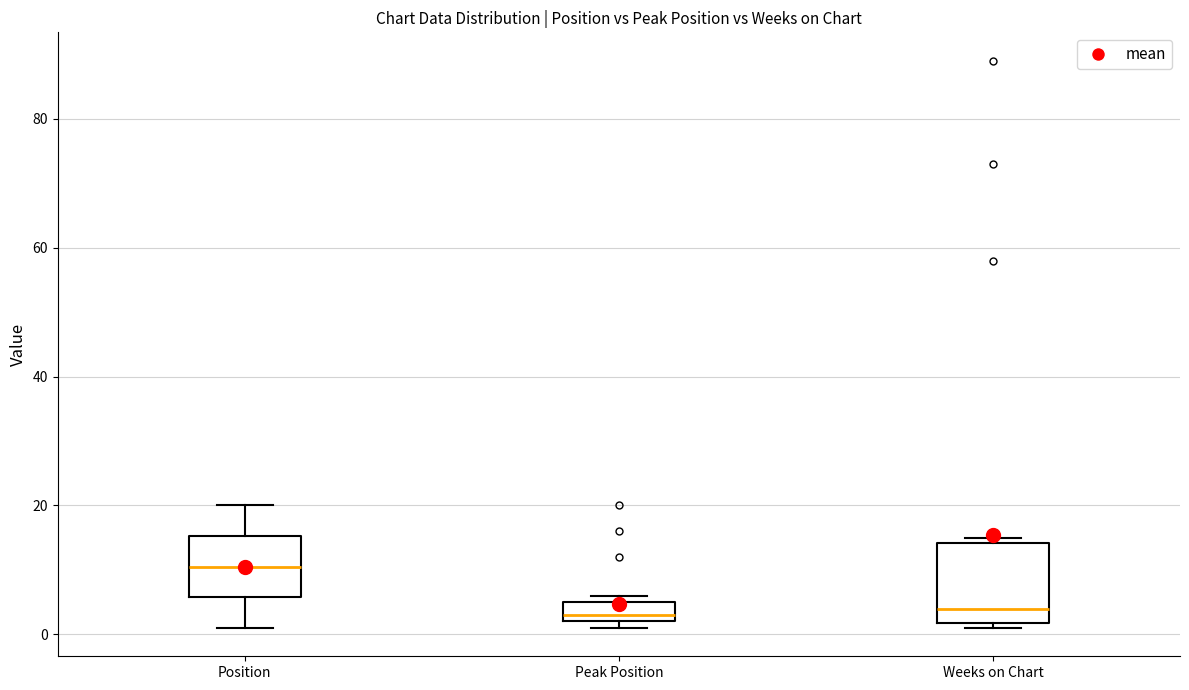

Reading left to right, transcribe this box plot: for each box, give where its median line is, the range the box spans, and where its two whiskers end, as read against the y-axis. The values are not printed on the chart, so give them approximately, as read against the axis.

Position: median 10, box 6 to 16, whiskers 2 to 20
Peak Position: median 4, box 2 to 6, whiskers 2 (just below the box's lower edge) to 6 (just above the box's upper edge)
Weeks on Chart: median 4, box 2 to 14, whiskers 2 (just below the box's lower edge) to 16